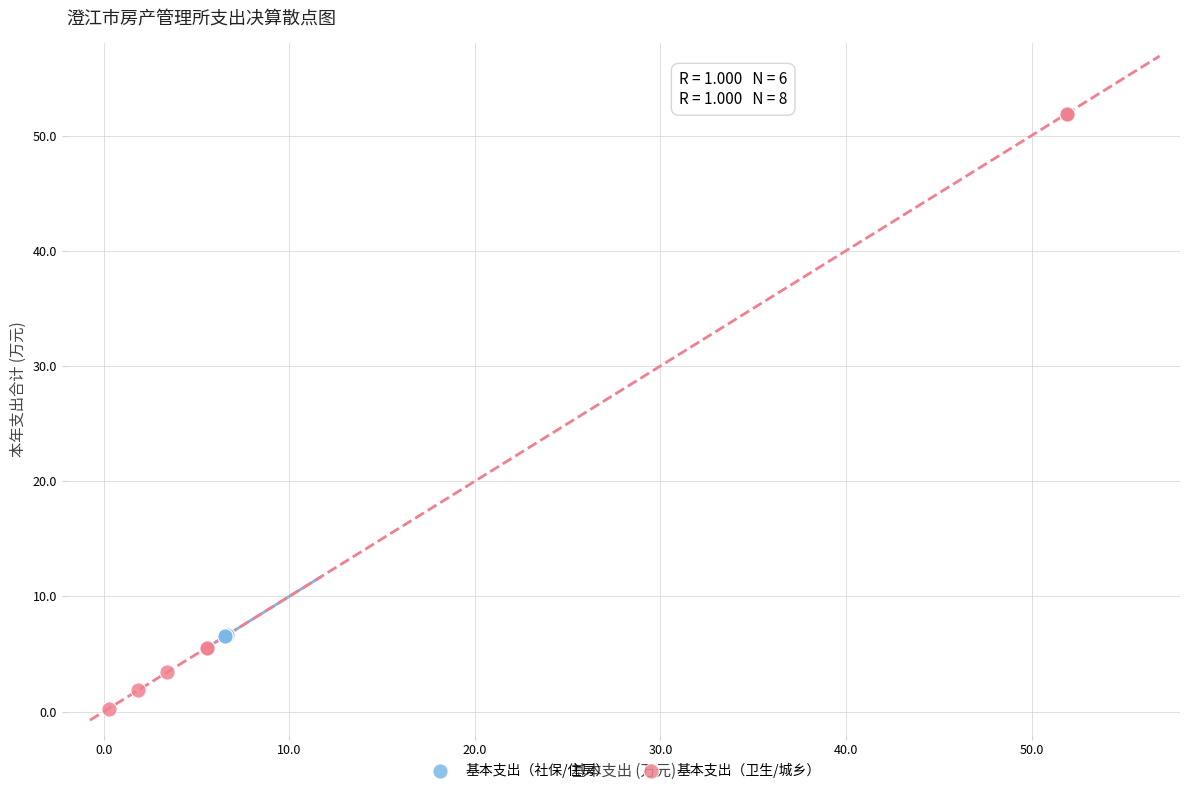

Which series has the widest spread of Y values?

基本支出（卫生/城乡）